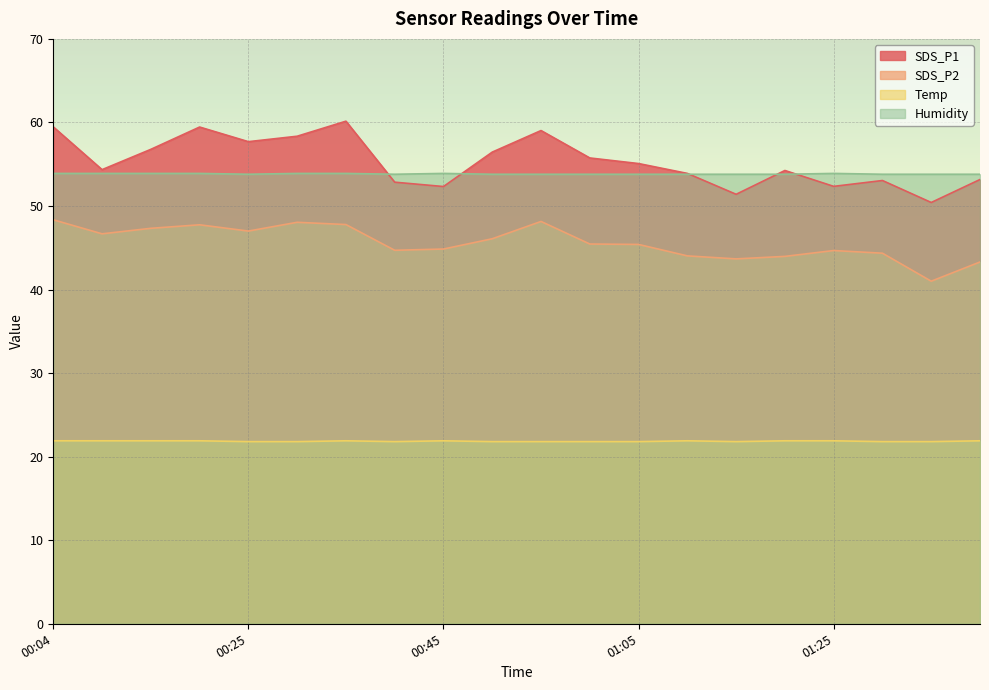

What is the sum of all Humidity values?

1076.8